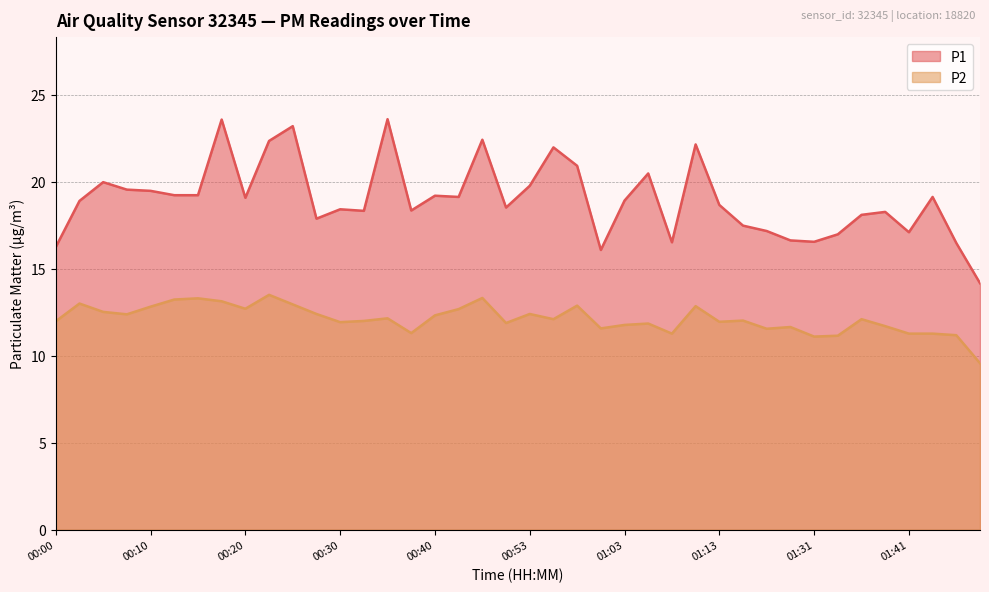

What is the sum of the P2 values at 00:28 and 01:34?

23.6